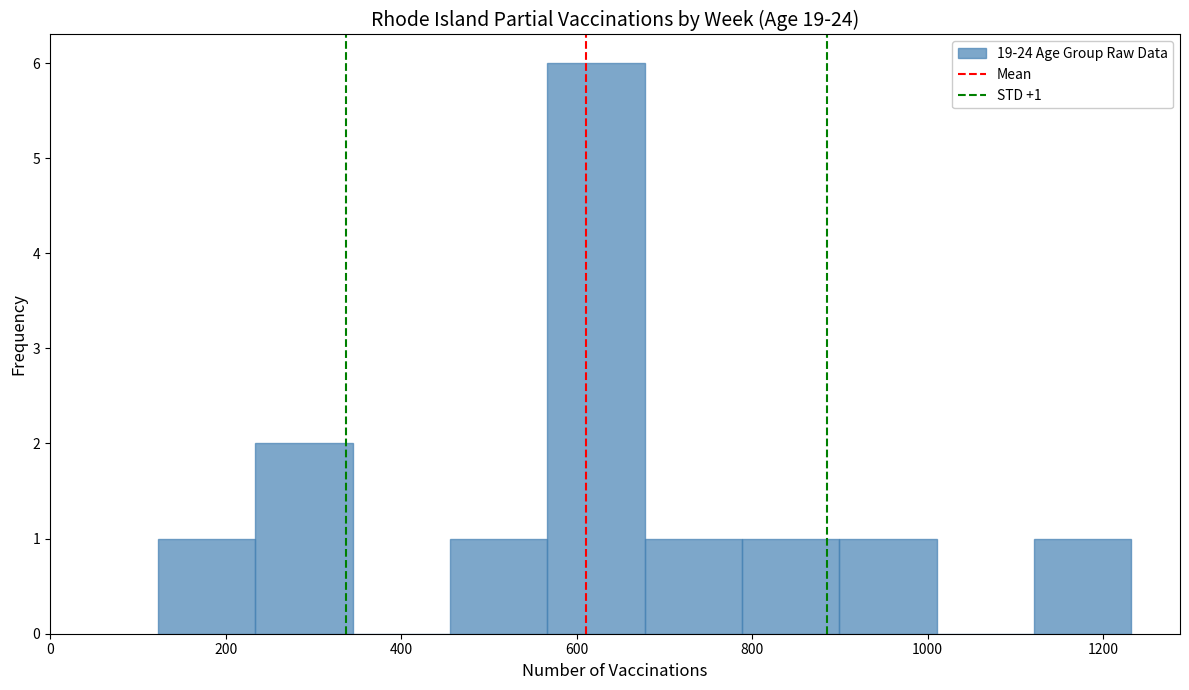

Over which range of the x-axis is the bar tallest?

560 to 680